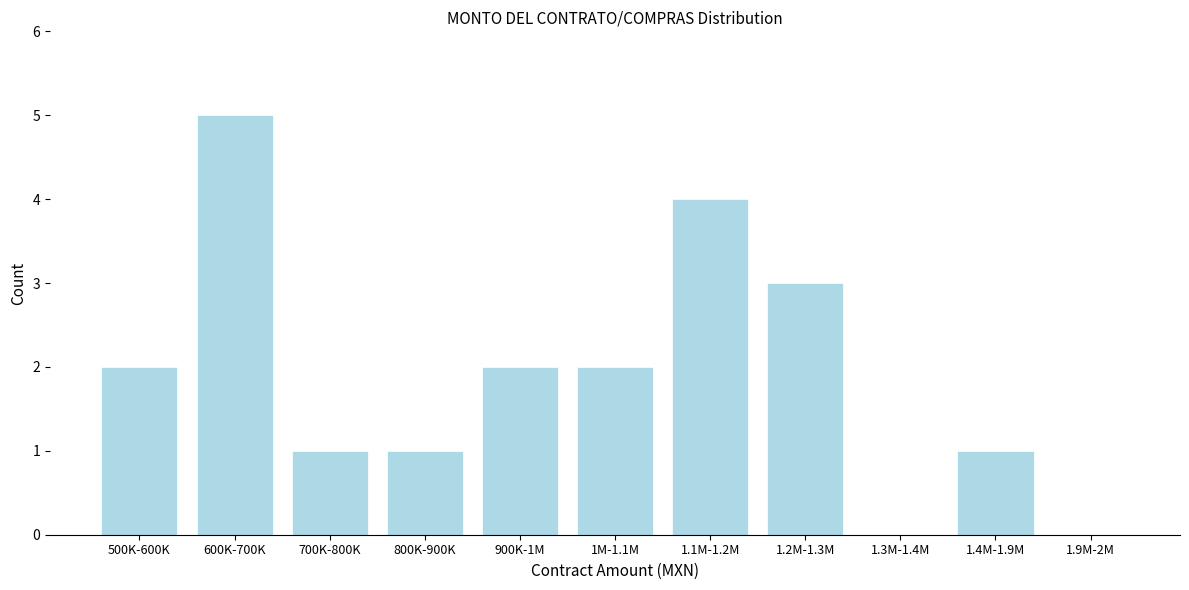

Reading left to right, list all the values displayed in this chart.

500K-600K=2	600K-700K=5	700K-800K=1	800K-900K=1	900K-1M=2	1M-1.1M=2	1.1M-1.2M=4	1.2M-1.3M=3	1.3M-1.4M=0	1.4M-1.9M=1	1.9M-2M=0